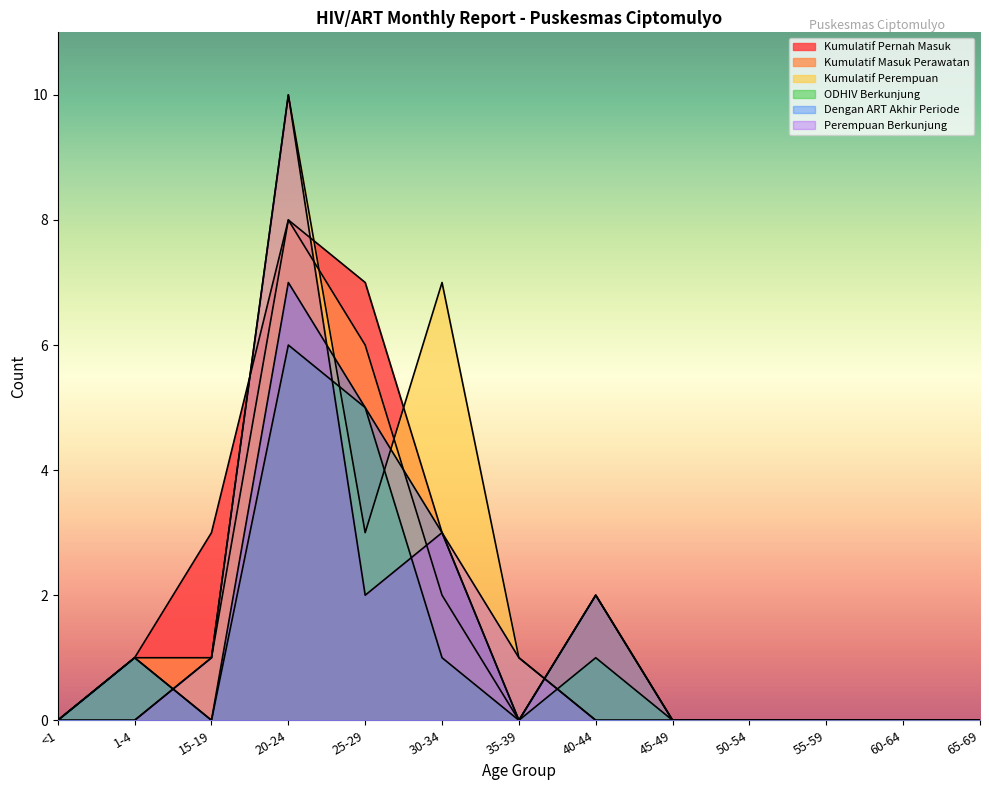

Which series has the largest total across all categories?

Kumulatif Pernah Masuk